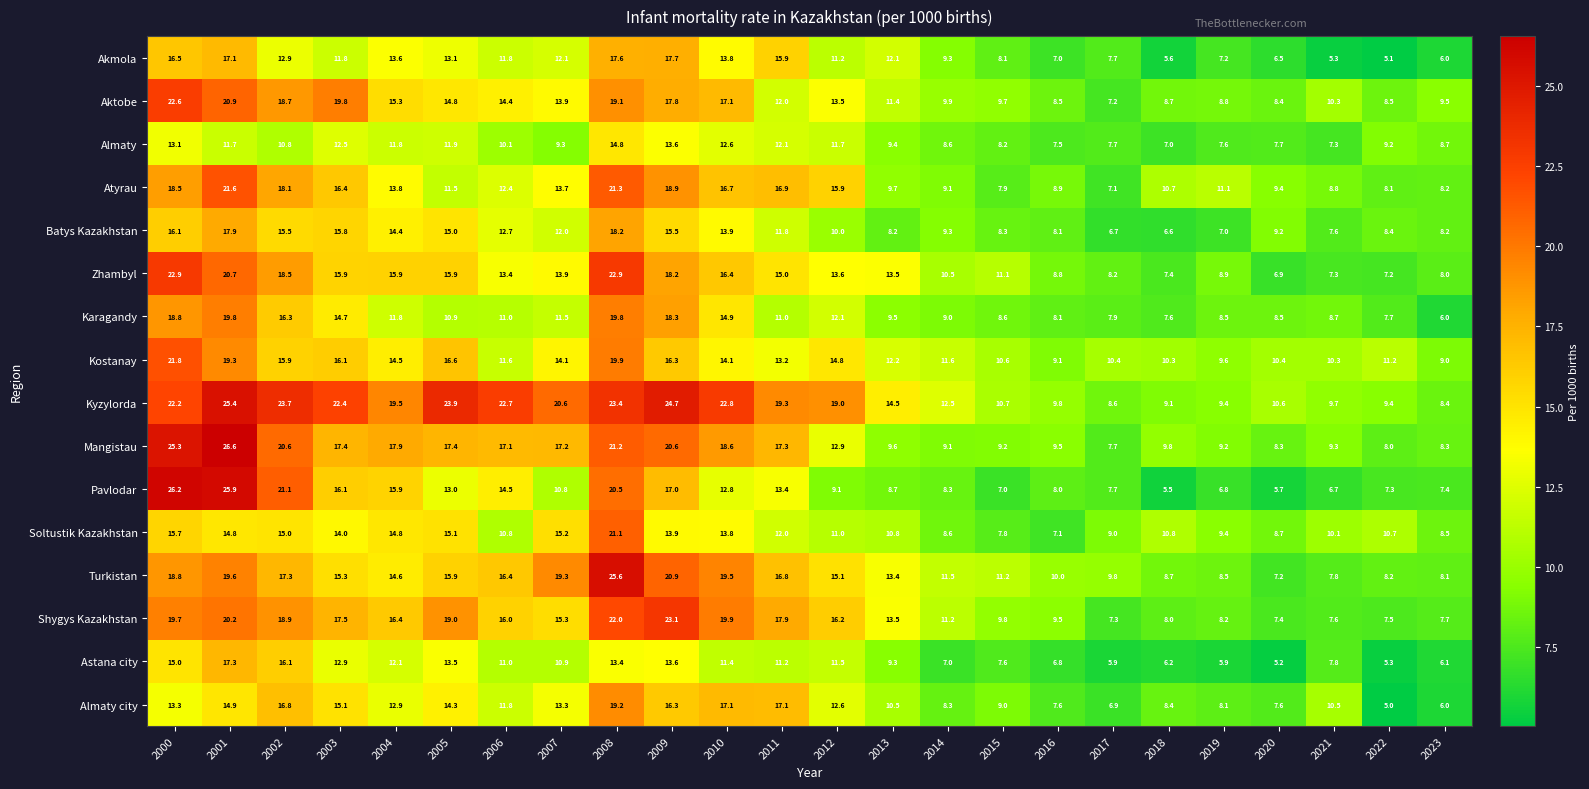

Which series has the largest total across all categories?

Kyzylorda